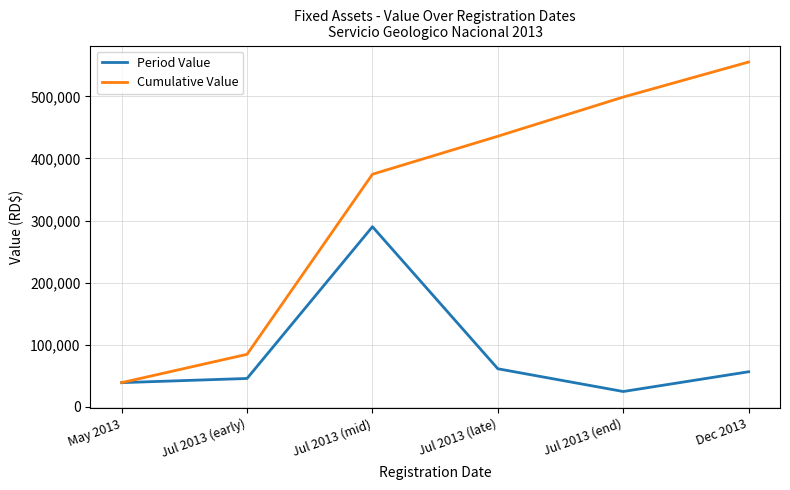

At which label does Cumulative Value first exceed 435845?

Jul 2013 (late)